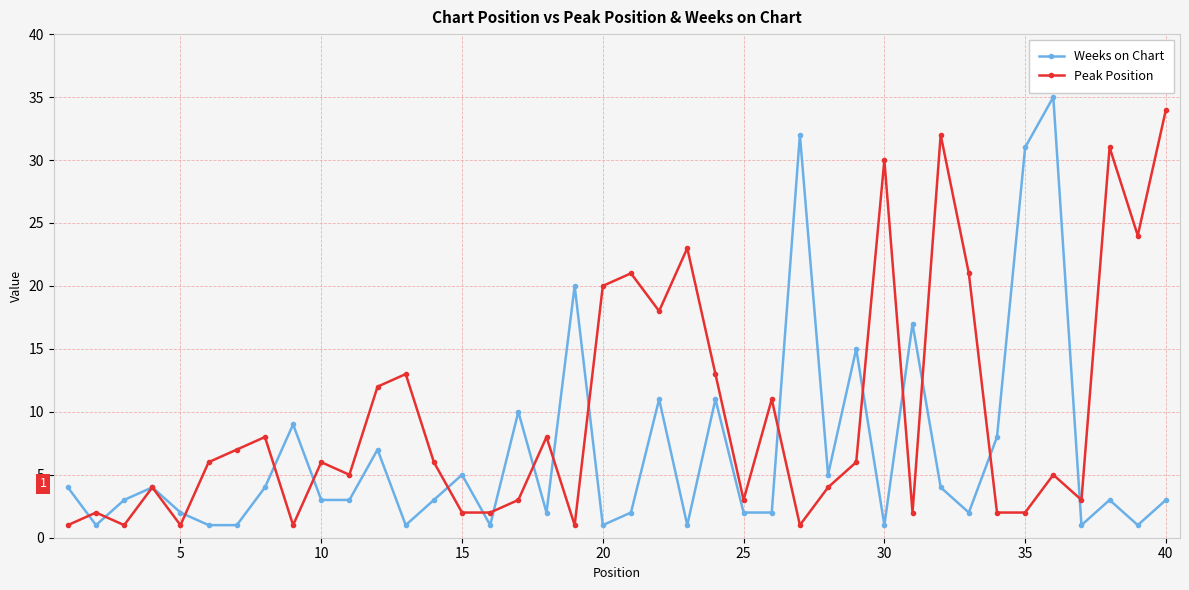

Which series has the largest total across all categories?

Peak Position